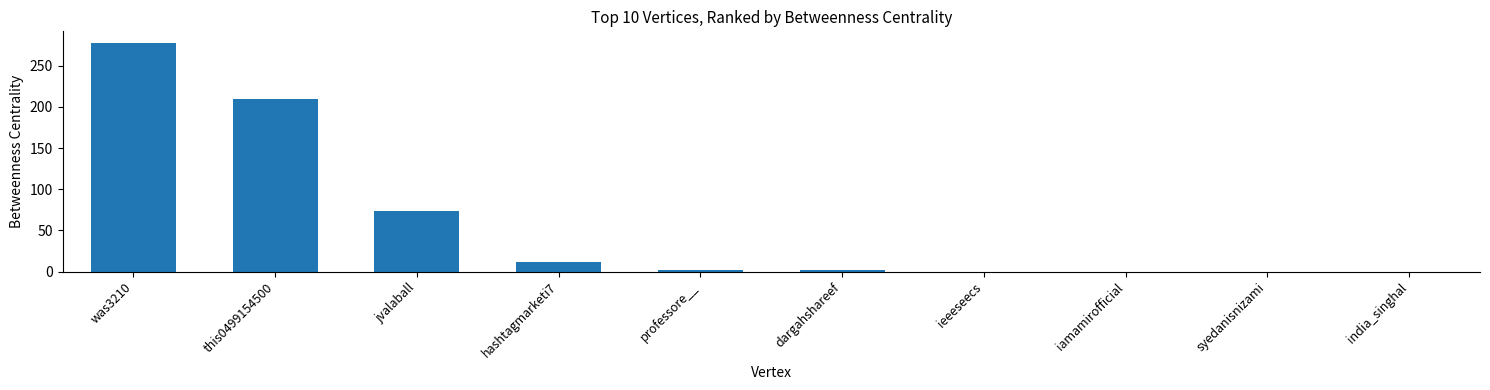

How many series are shown in this chart?

1